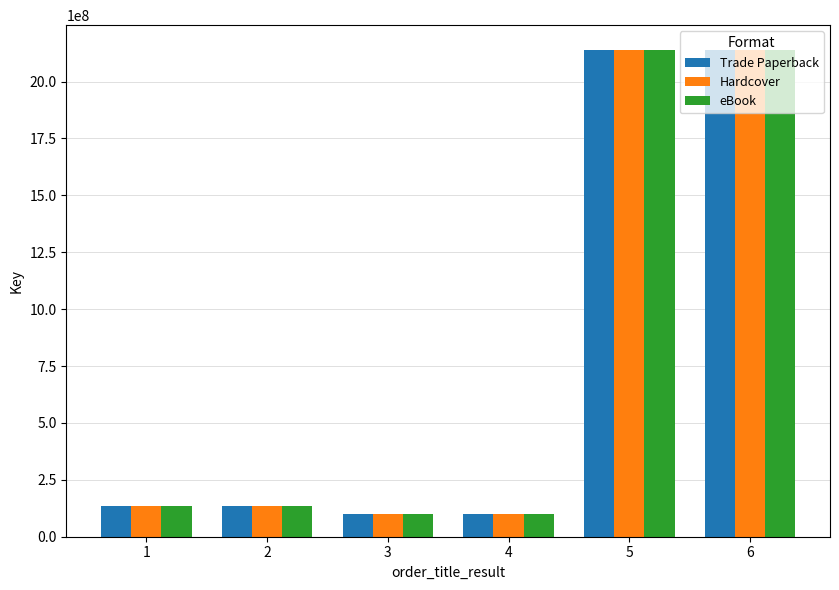

What is the sum of the eBook values at 3 and 4?

200438600